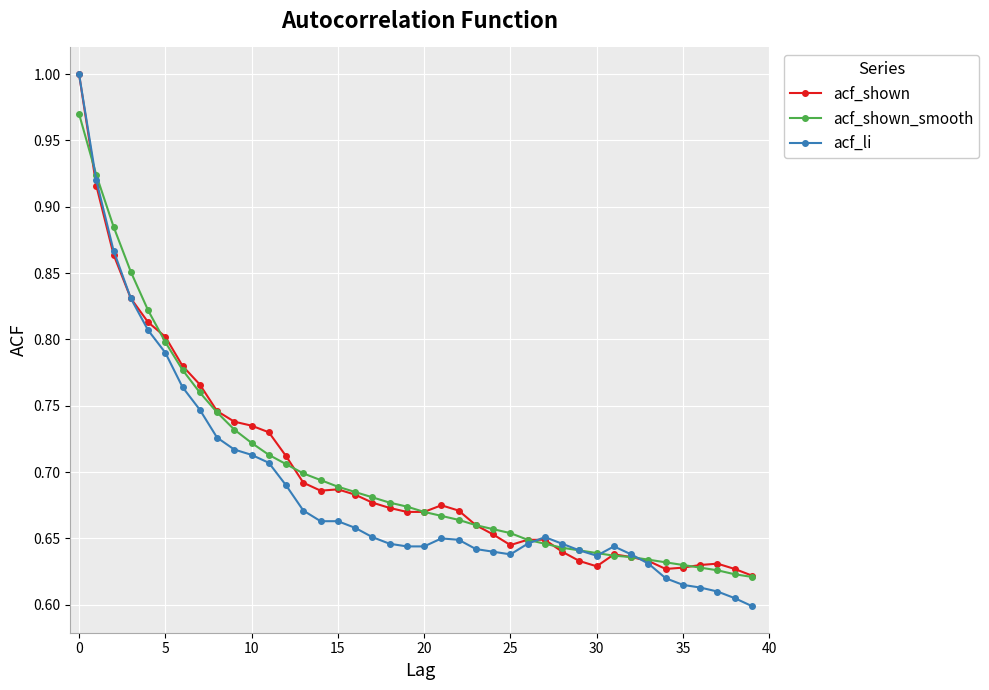

Which series has the widest spread of values?

acf_li